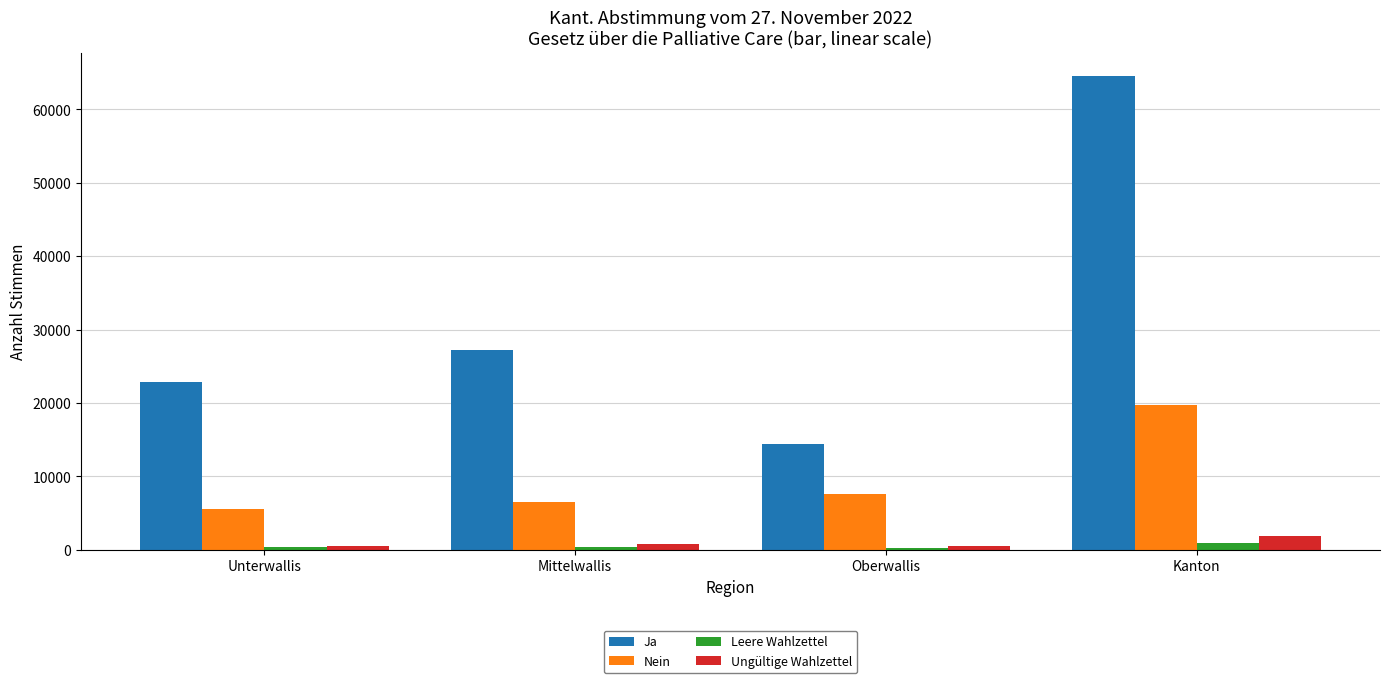

At which category is the sum across all series the highest?

Kanton